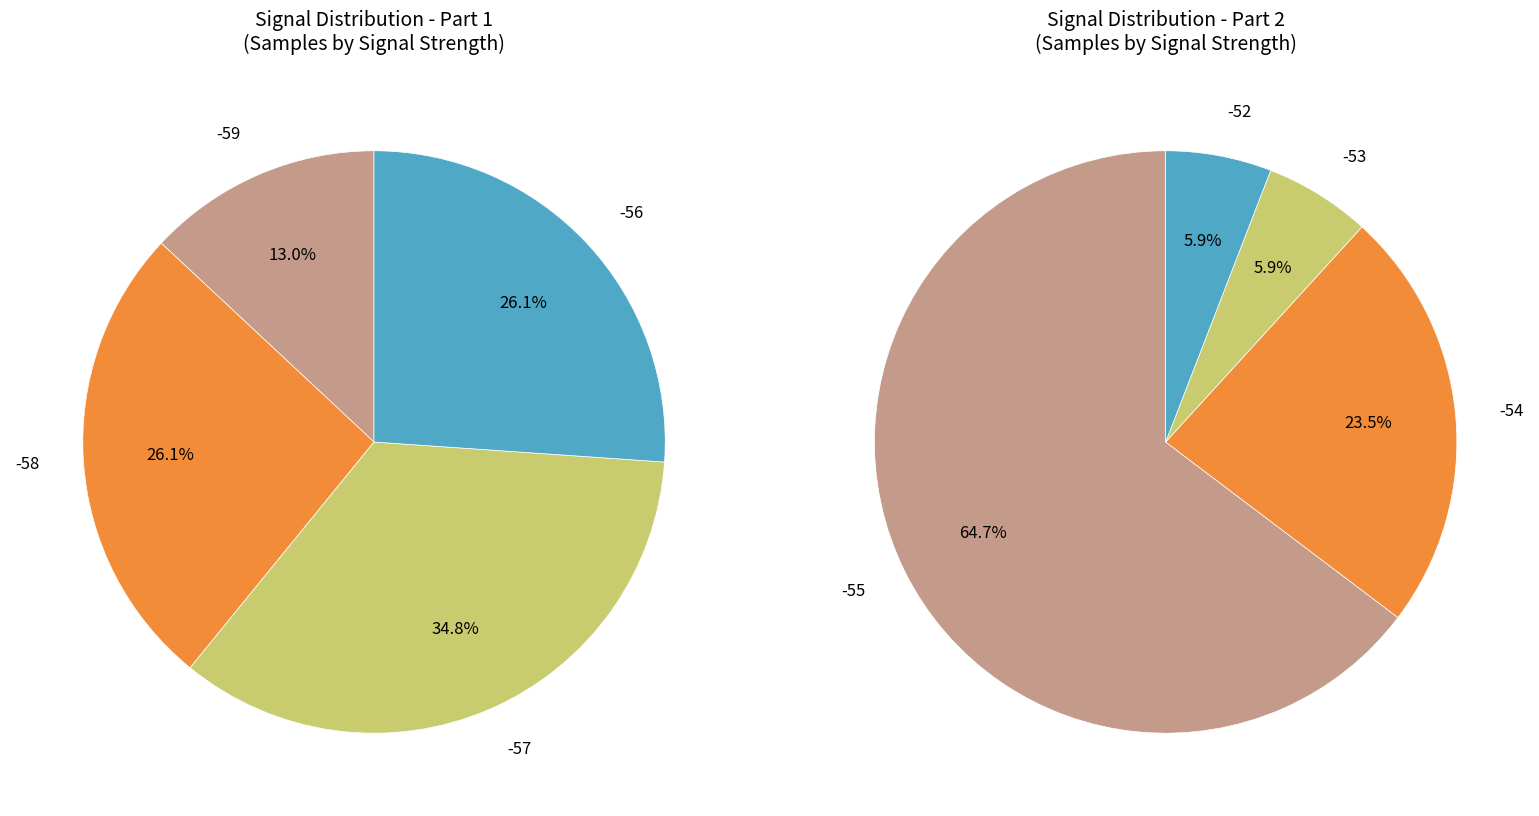

Is it true that -52 is 12% of the pie?

False